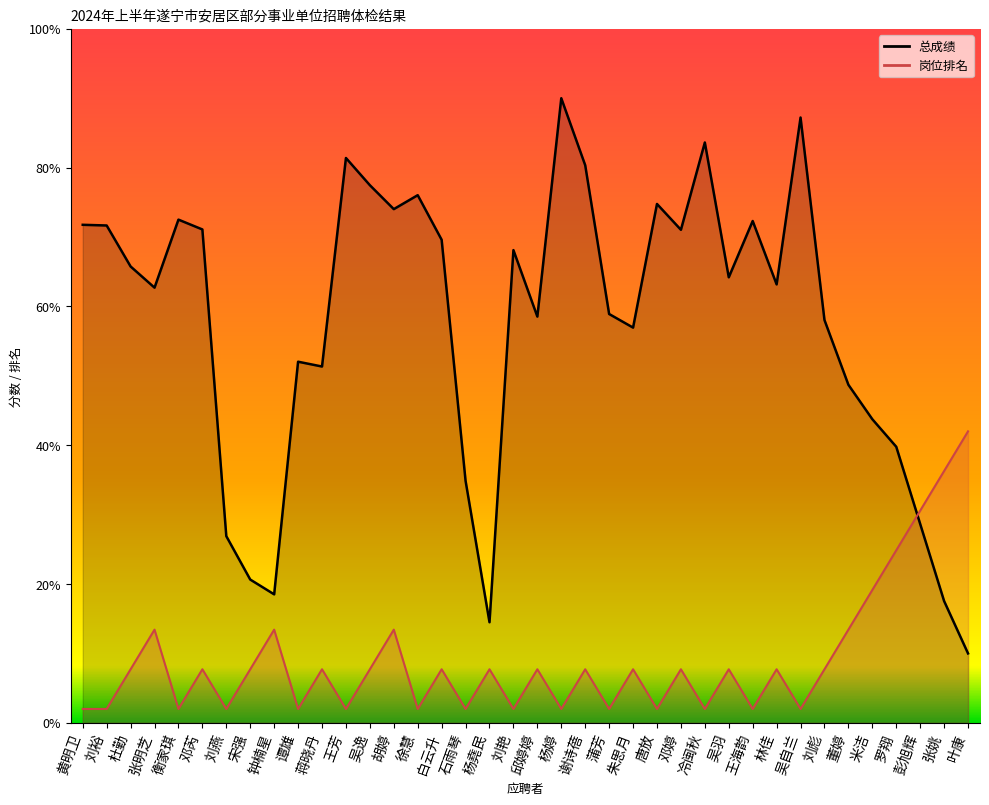

True or false: 总成绩_line has a value of 2.5 at 董婷.

False